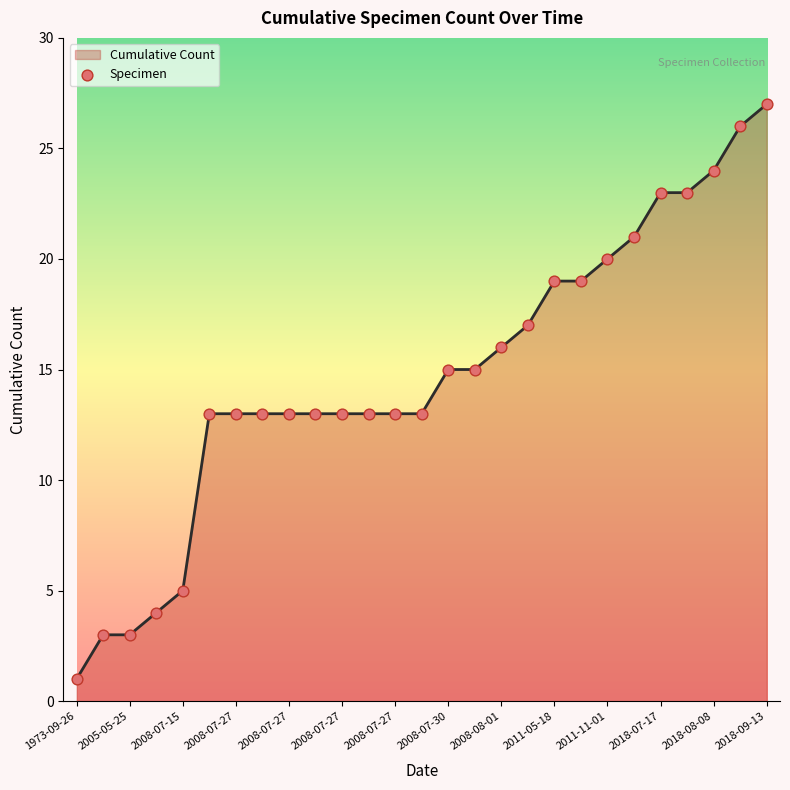

What is the difference between the maximum and minimum values?

26